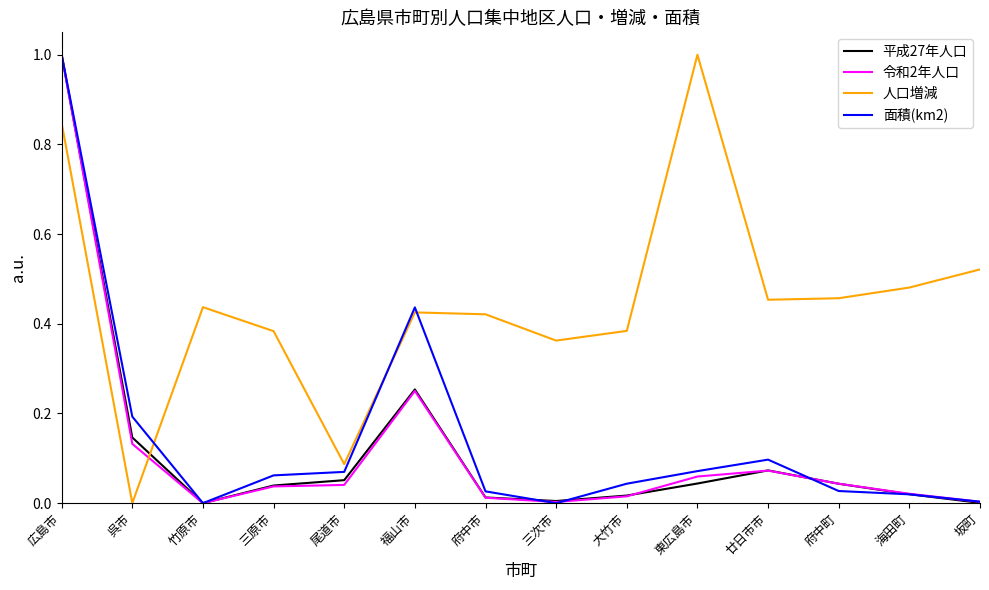

Is it true that 平成27年人口 equals 0.0 at 坂町?

True